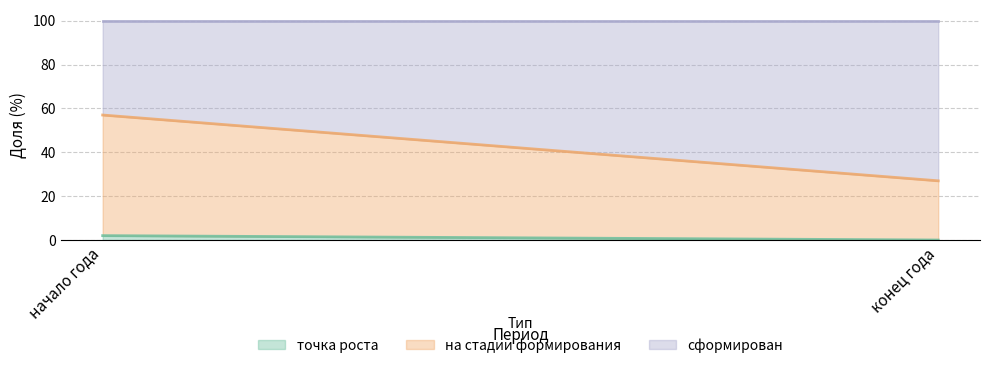

Rank the series by their average value, from highest to lowest.

сформирован, на стадии формирования, точка роста